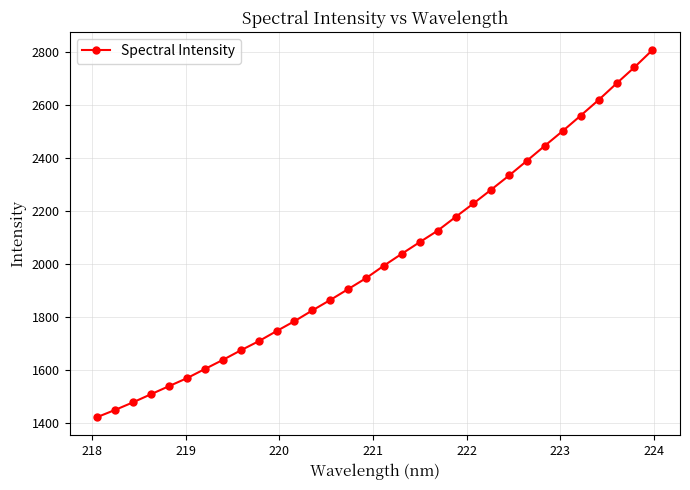

True or false: there are more than 0 points higher than both neighbors.

False